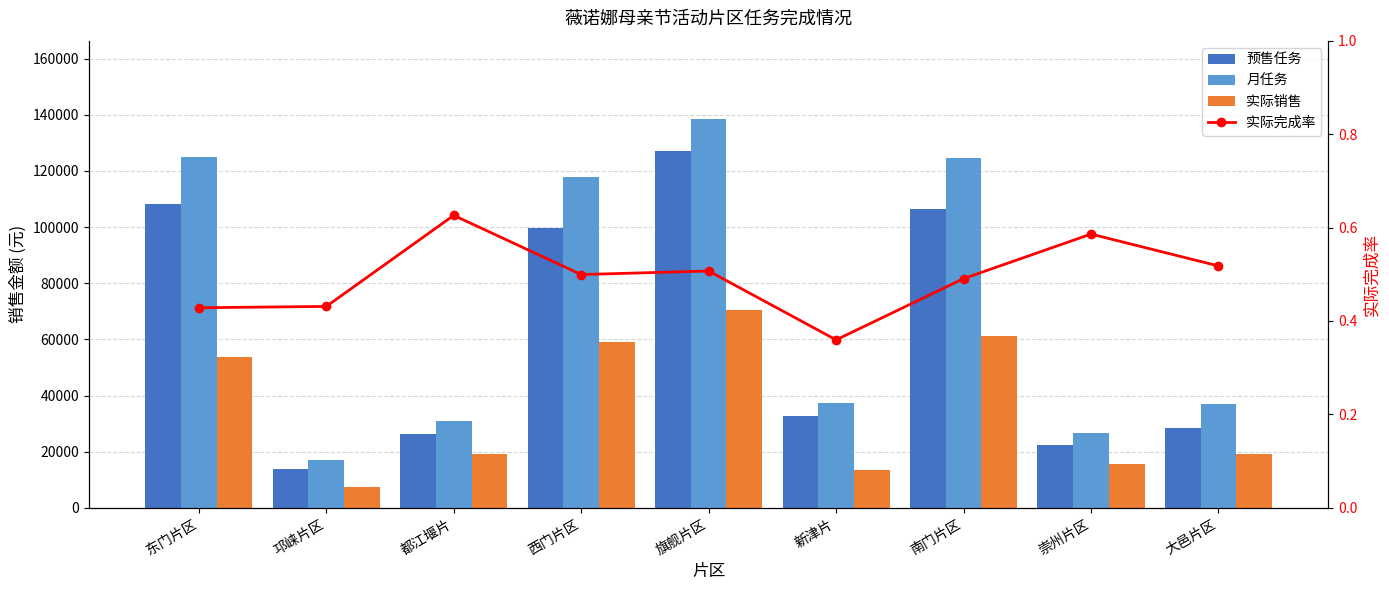

At which category does the chart reach its minimum across all series?

新津片